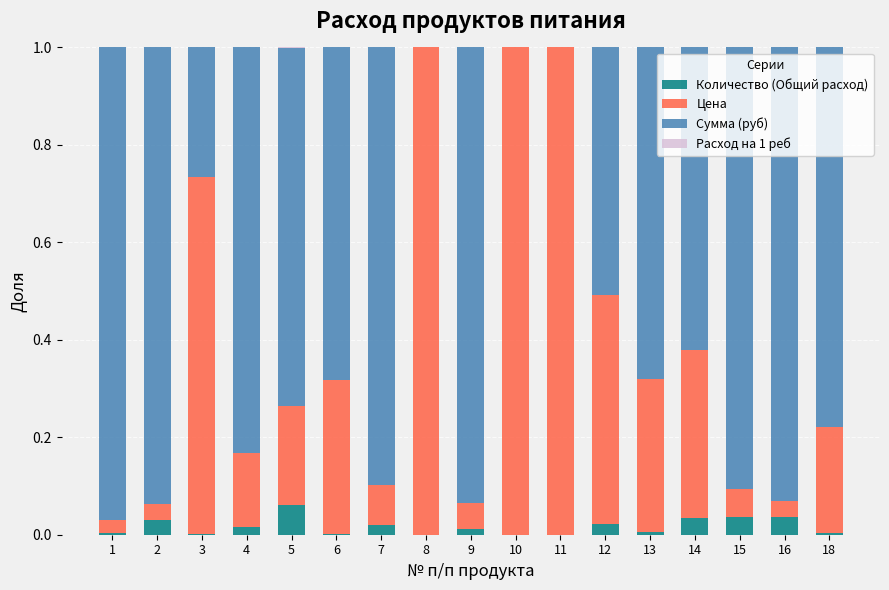

At which label does Количество (Общий расход) reach its peak?

5